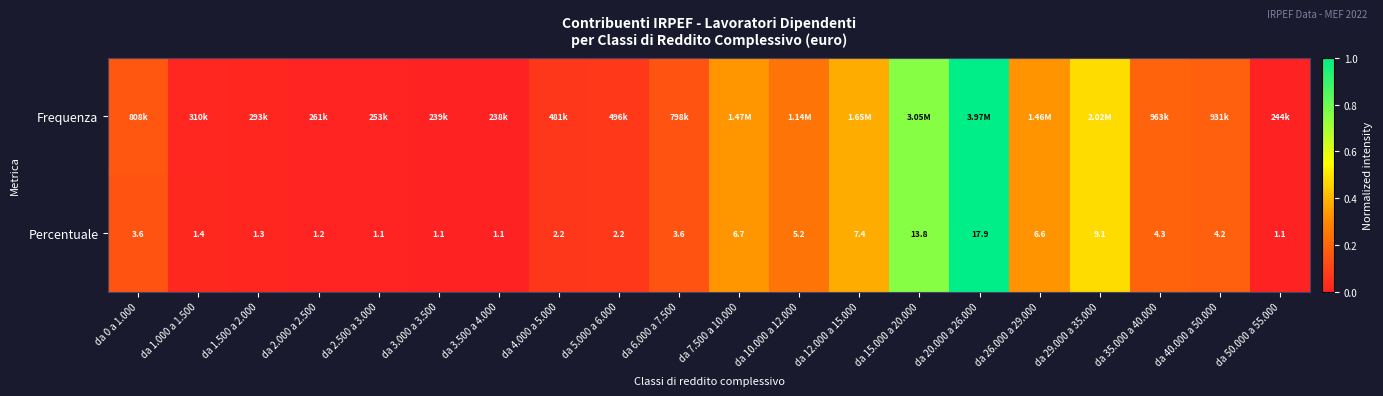

Which category has the highest value in the Frequenza series?

da 20.000 a 26.000